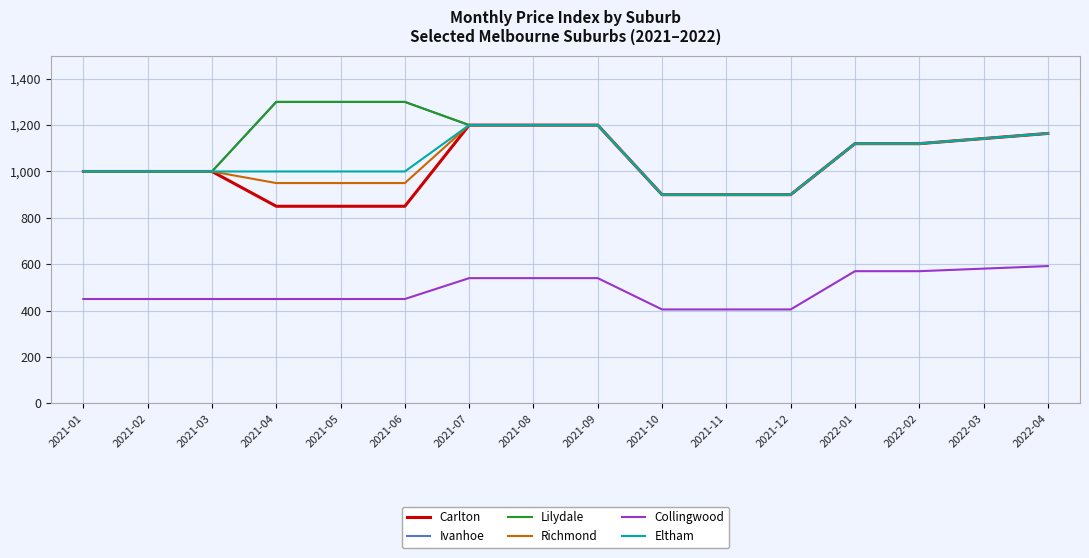

Is this an area chart (filled region under the line)?

No